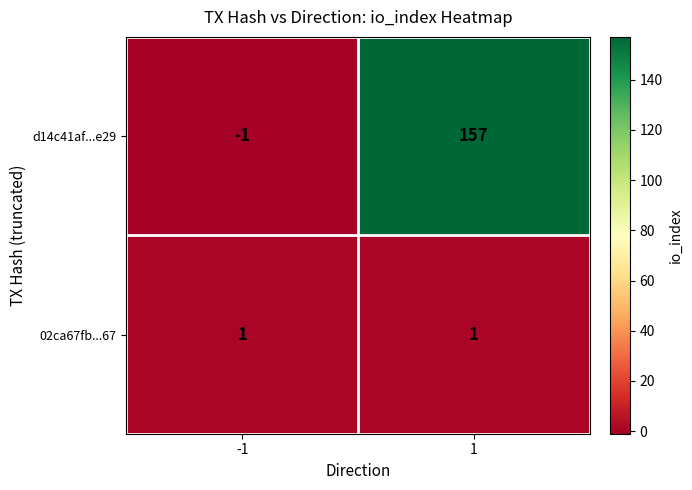

Between -1 and 1, which series saw the biggest shift?

d14c41af...e29